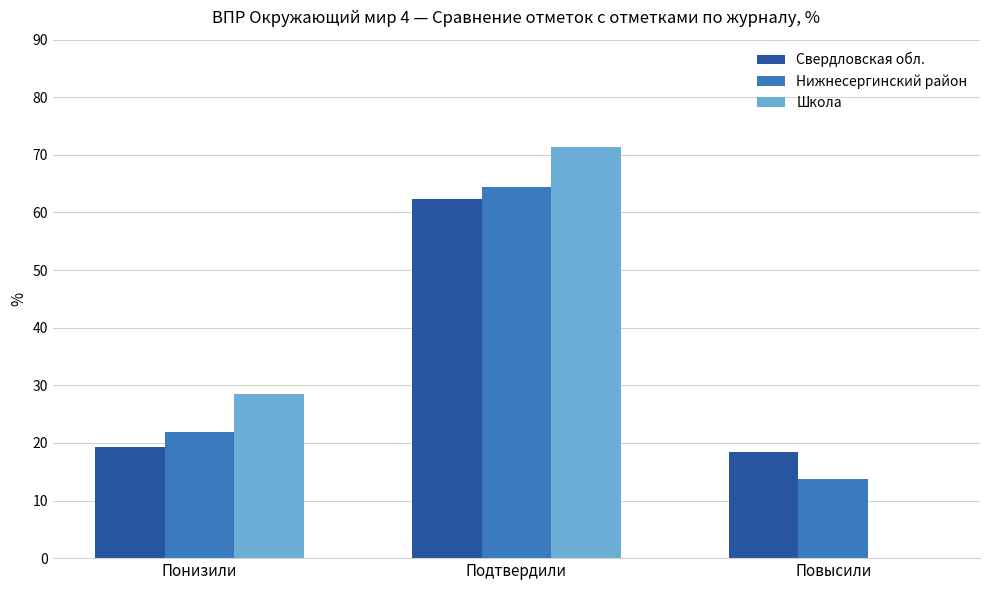

Is the value of Школа at Повысили greater than the value of Свердловская обл. at Повысили?

No